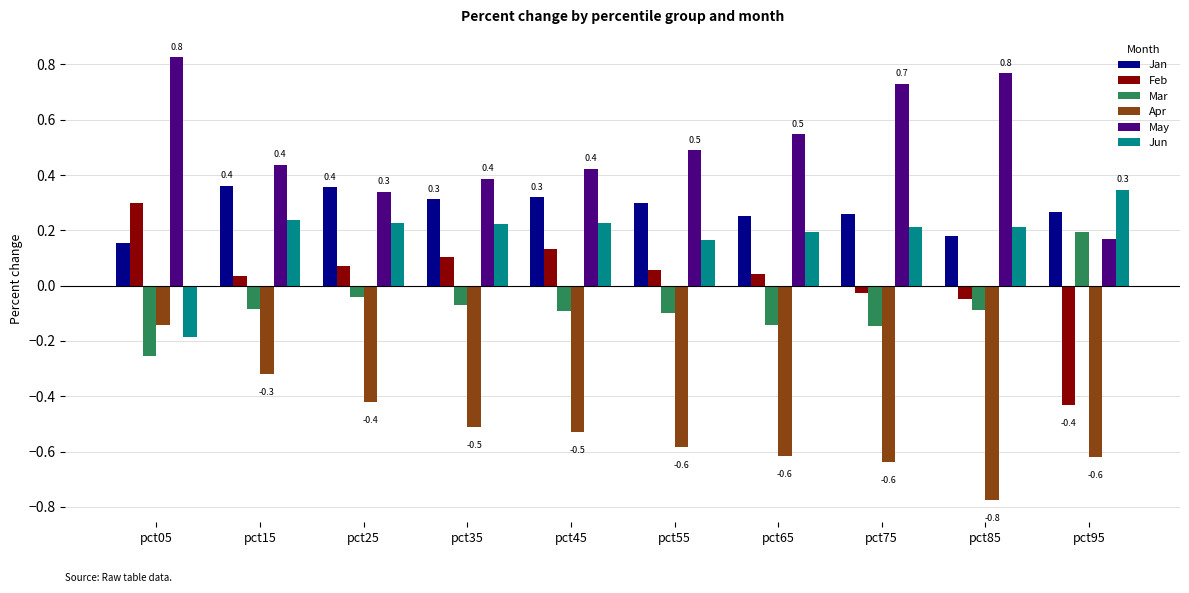

What is the sum of the May values at pct05 and pct95?

1.0